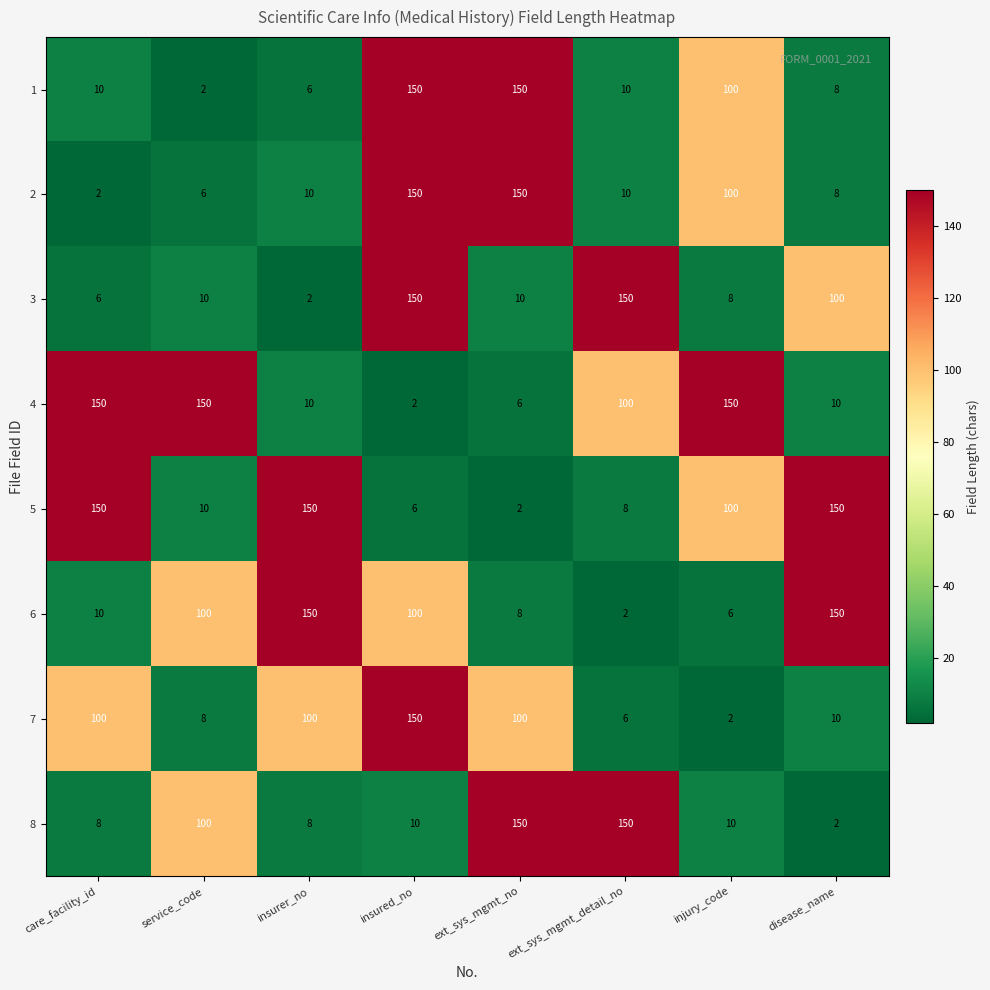

What is the difference between the 7 values at care_facility_id and service_code?

92